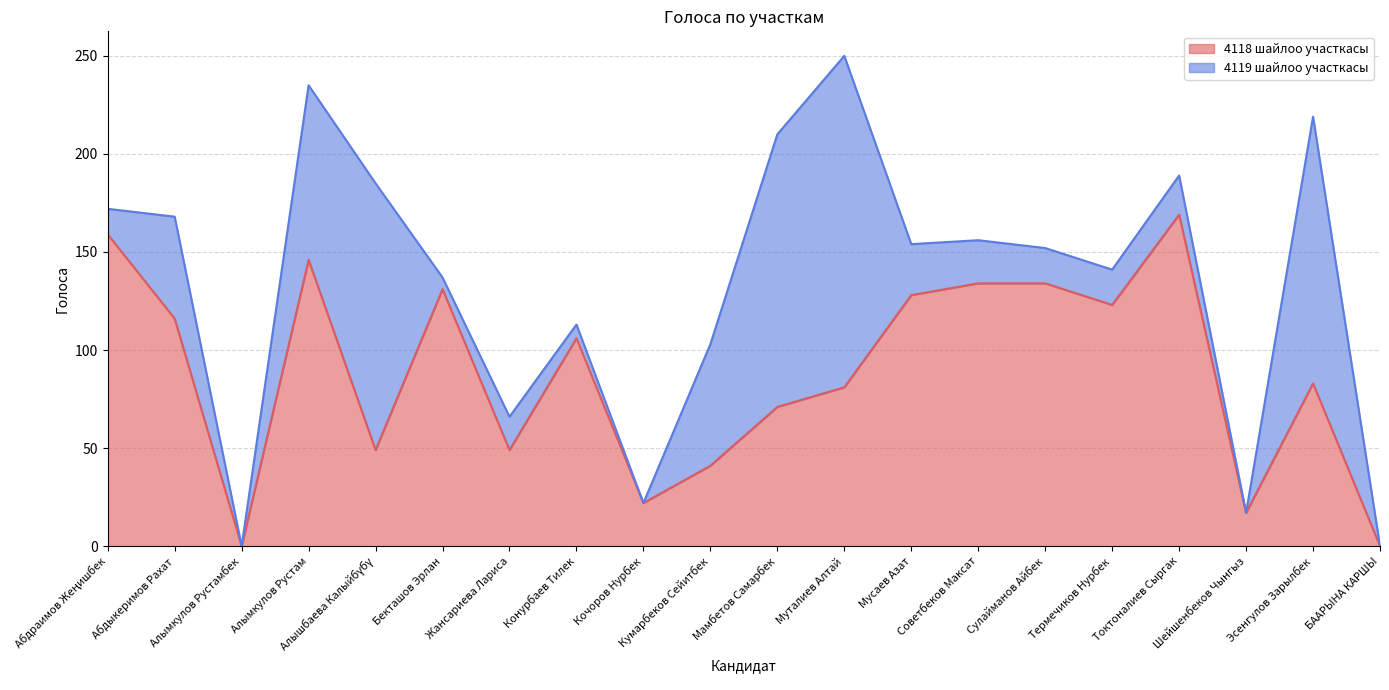

Rank the categories by value from highest to lowest.

Токтоналиев Сыргак, Абдраимов Жеңишбек, Алымкулов Рустам, Советбеков Максат, Сулайманов Айбек, Бекташов Эрлан, Мусаев Азат, Термечиков Нурбек, Абдыкеримов Рахат, Конурбаев Тилек, Эсенгулов Зарылбек, Муталиев Алтай, Мамбетов Самарбек, Алышбаева Калыйбүбү, Жансариева Лариса, Кумарбеков Сейитбек, Кочоров Нурбек, Шейшенбеков Чынгыз, Алымкулов Рустамбек, БААРЫНА КАРШЫ